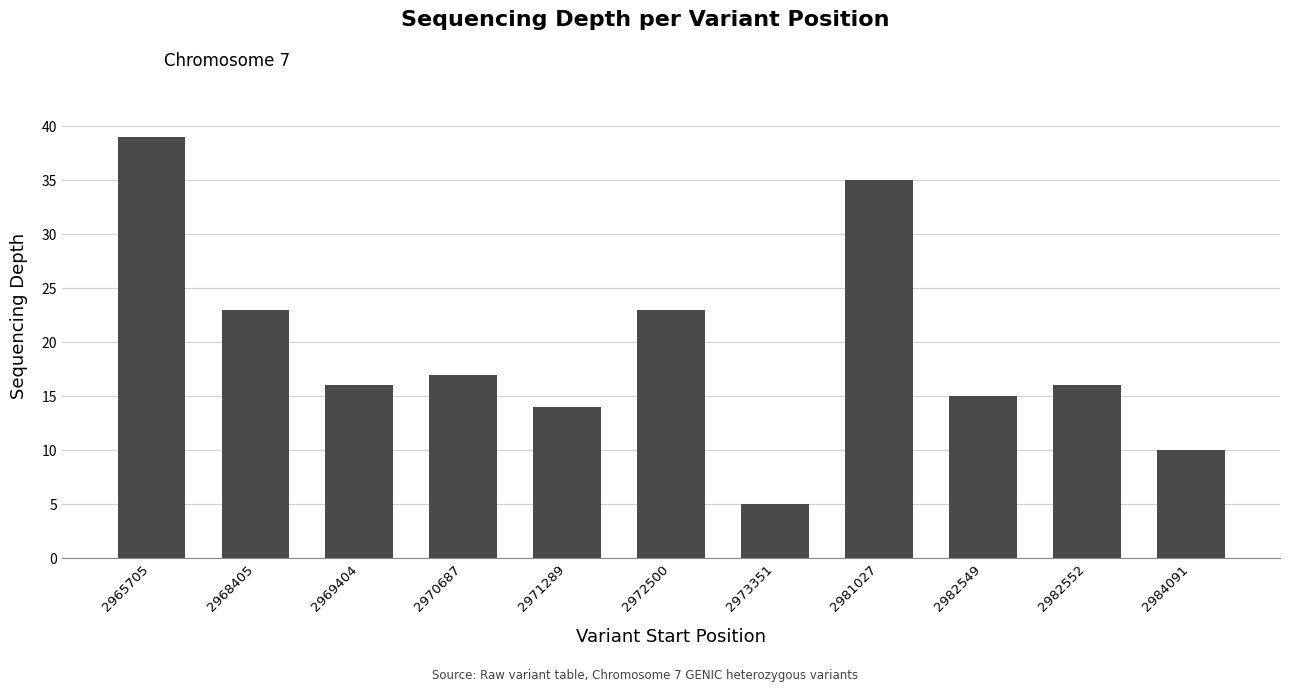

What is the difference between the maximum and minimum values?

34